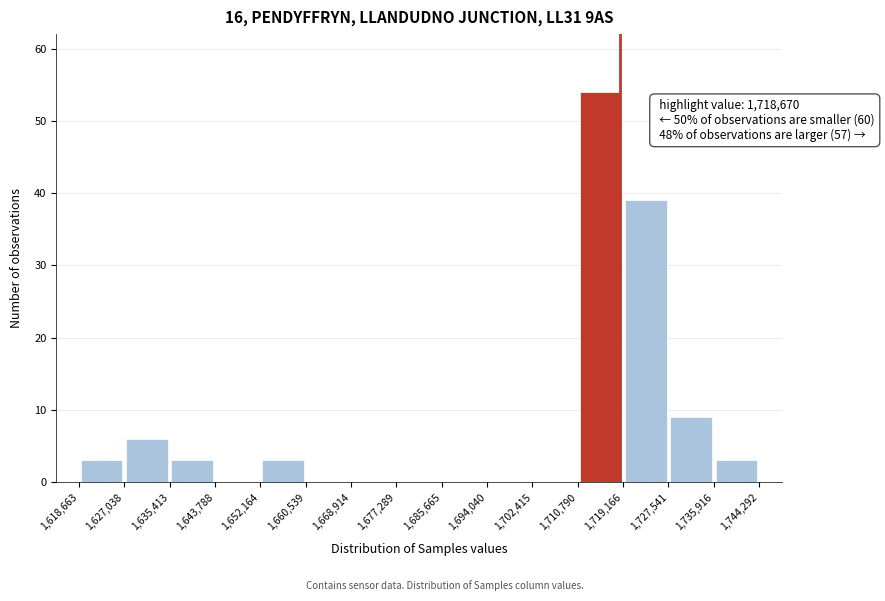

Over which range of the x-axis is the bar tallest?

1,710,790 to 1,719,166